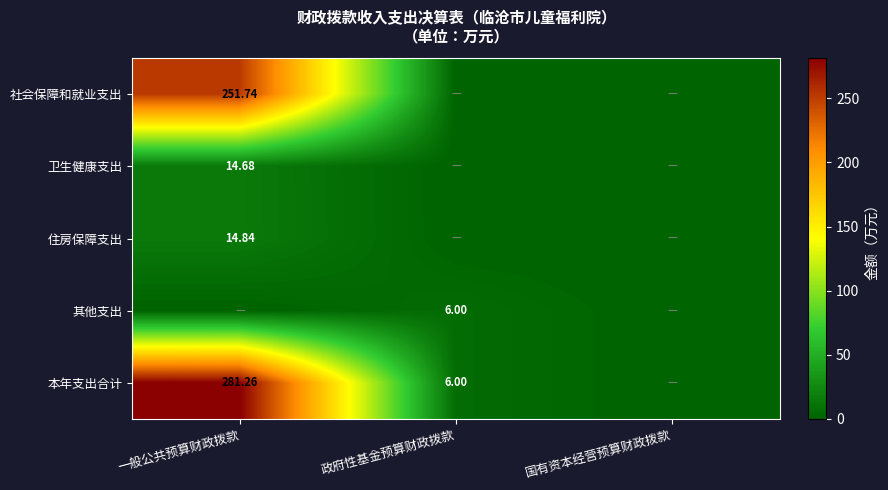

At which label does 本年支出合计 first exceed 6?

一般公共预算财政拨款